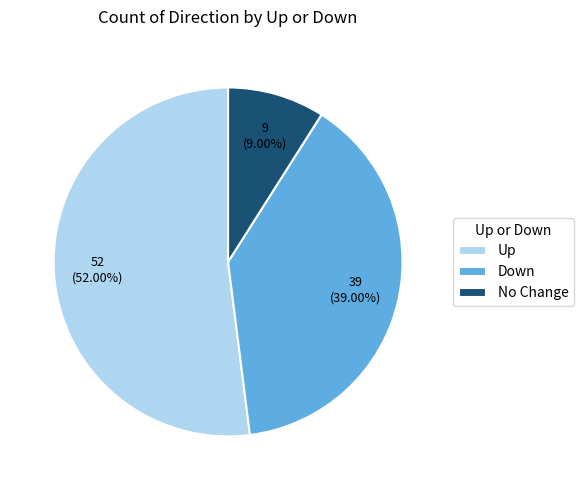

To the nearest percent, what is the difference between the largest and smallest slice percentages?

43%